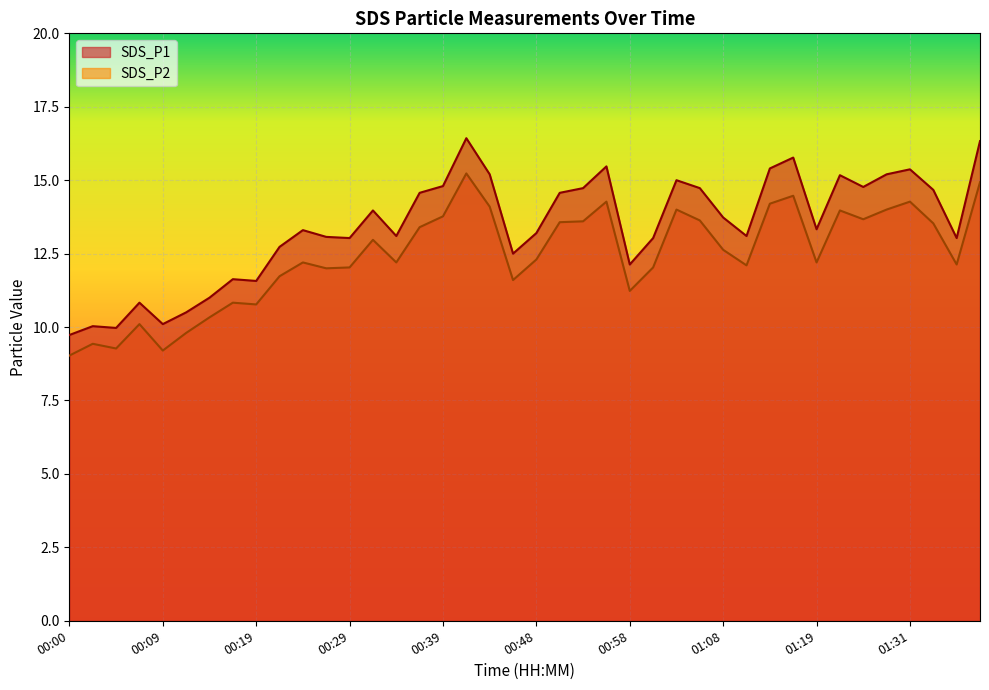

Read the SDS_P2 value at 00:12.

9.8